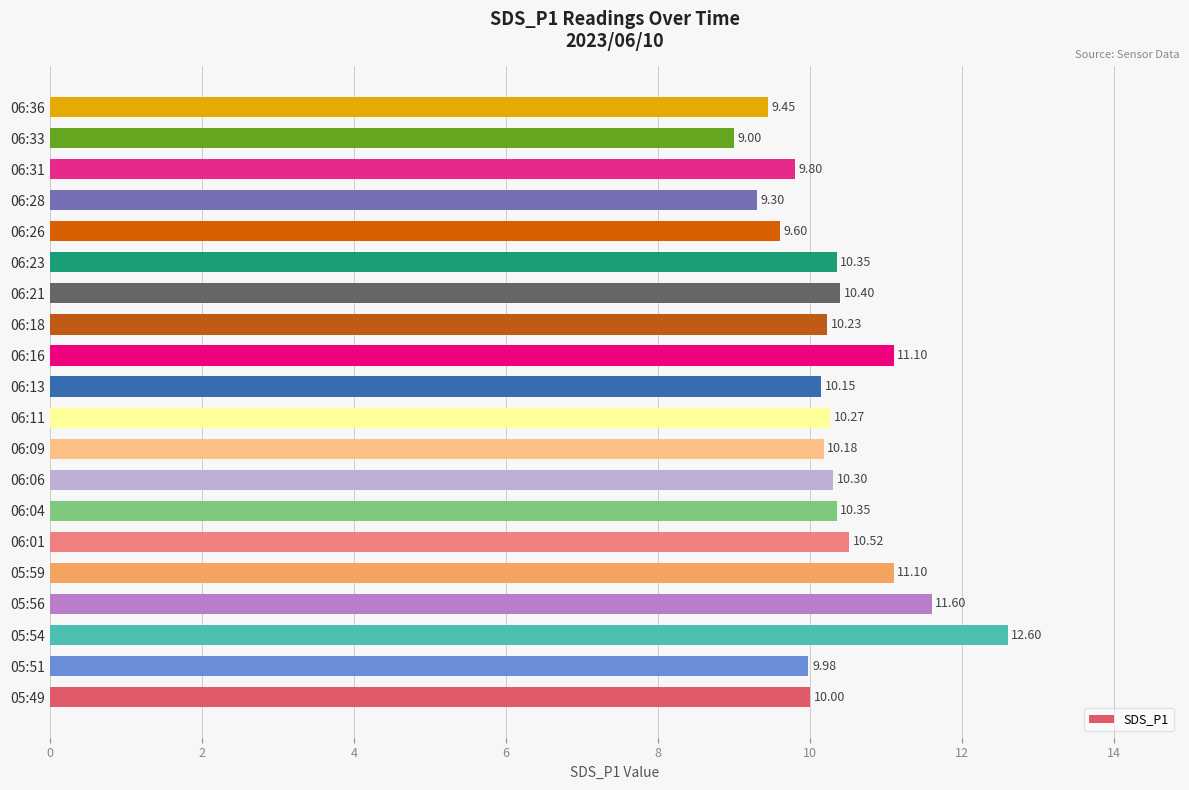

What is the sum of all values?

206.3